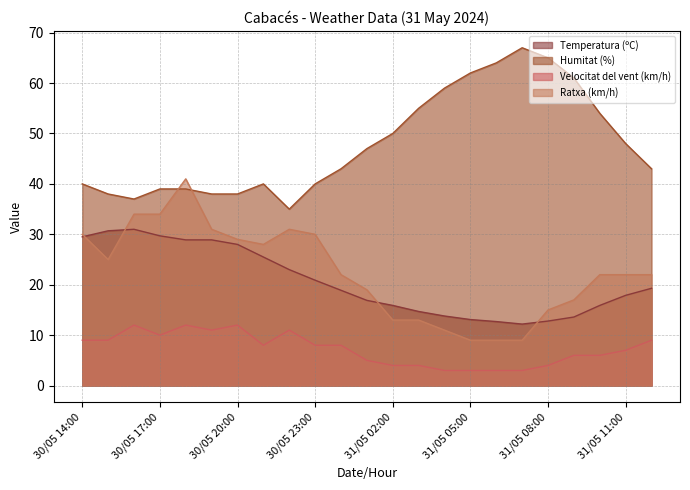

The value of Velocitat del vent (km/h) at 30/05 20:00 is 12.0. True or false?

True